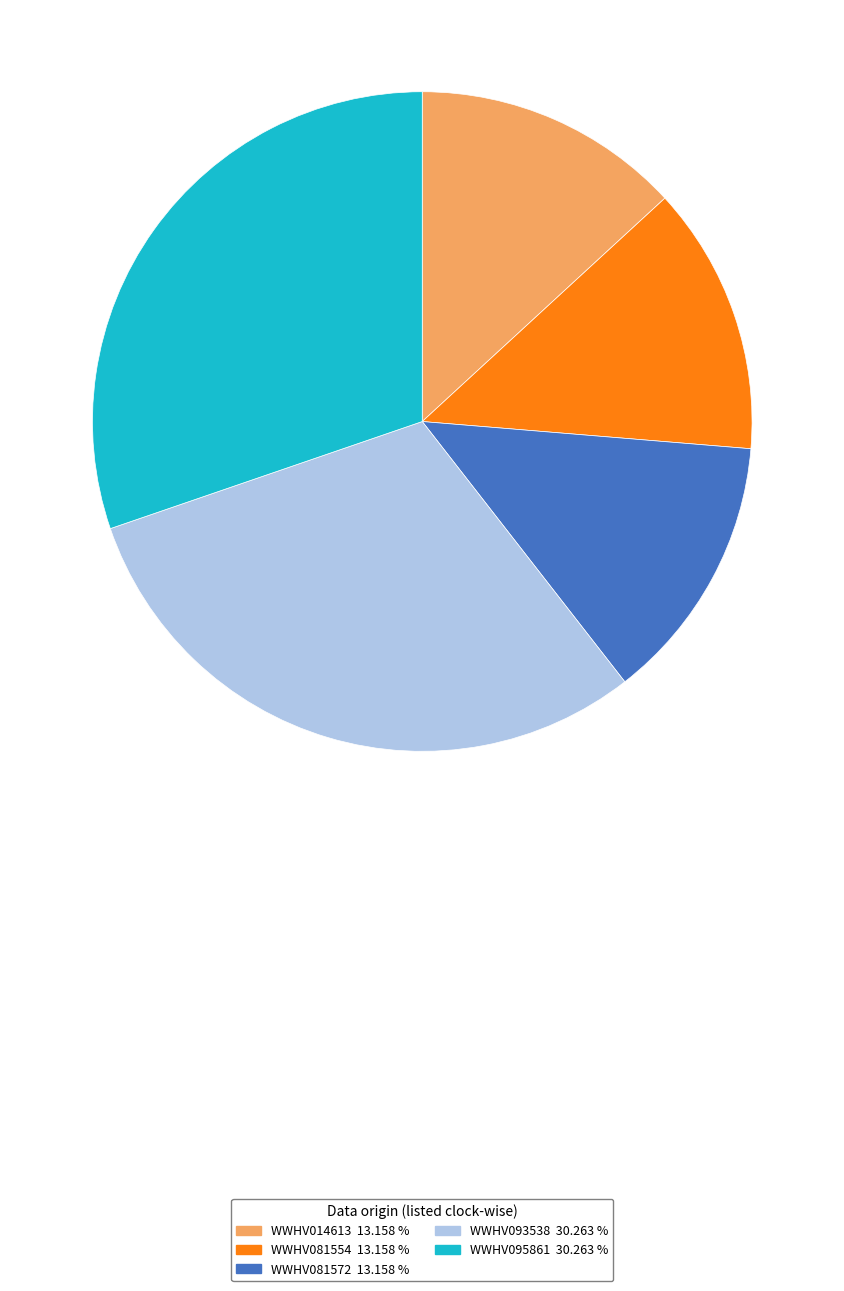

Does any single category account for the majority?

No